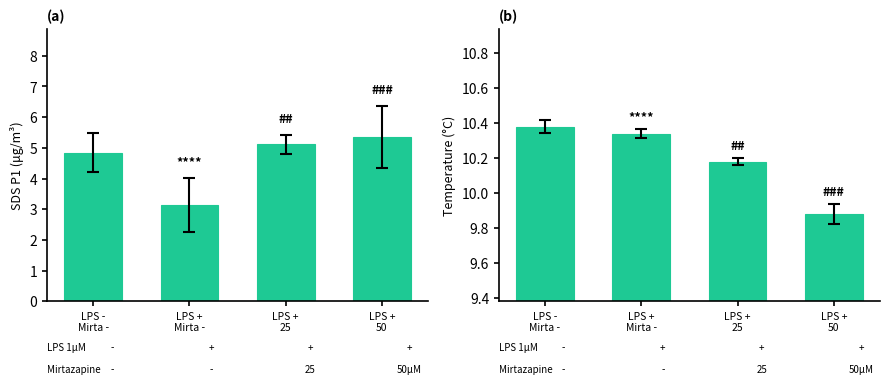

Reading right to left, list all the values displayed in this chart.

SDS_P1: LPS +
50=5.4	LPS +
25=5.1	LPS +
Mirta -=3.1	LPS -
Mirta -=4.8
Temp: LPS +
50=9.9	LPS +
25=10.2	LPS +
Mirta -=10.3	LPS -
Mirta -=10.4